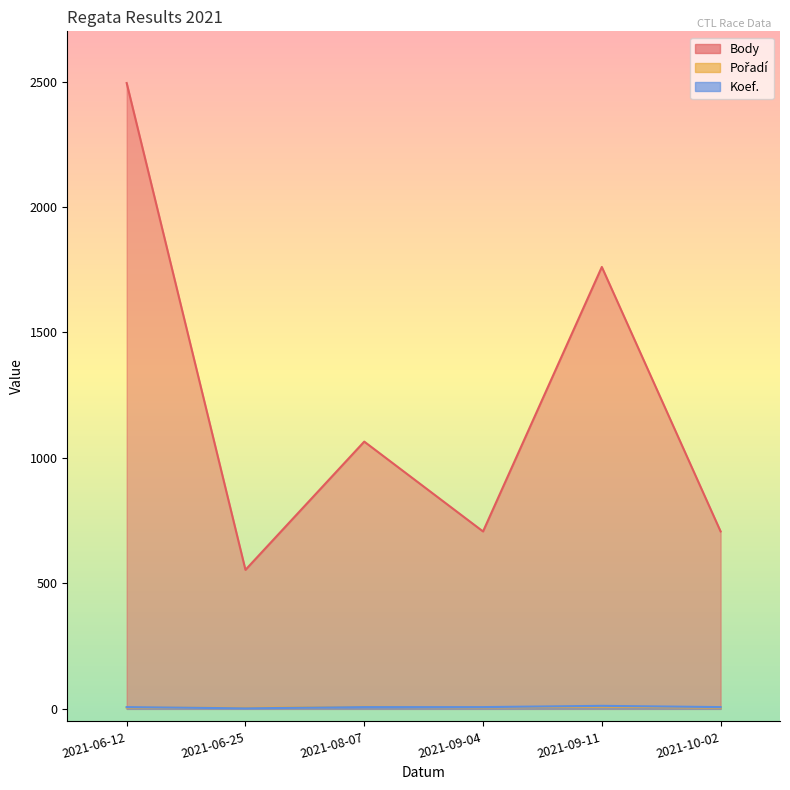

Reading left to right, list all the values displayed in this chart.

Body: 2494	554	1065	707	1761	707
Pořadí: 5	4	8	6	9	5
Koef.: 7	2	7	7	12	7